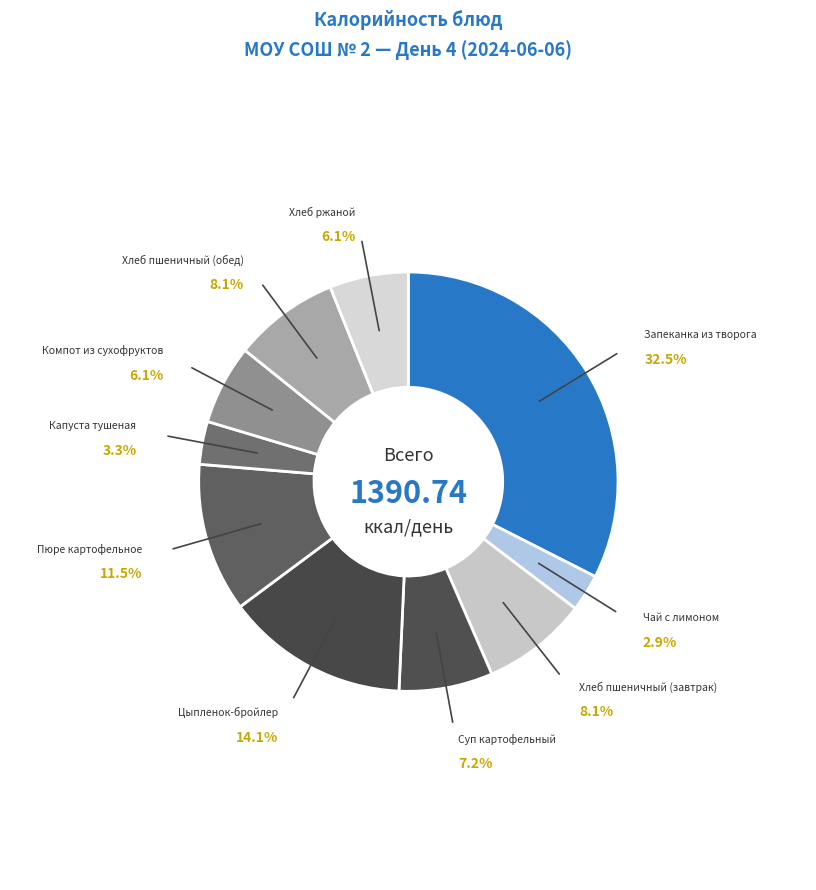

Between Хлеб ржаной and Хлеб пшеничный (обед), which is larger?

Хлеб пшеничный (обед)